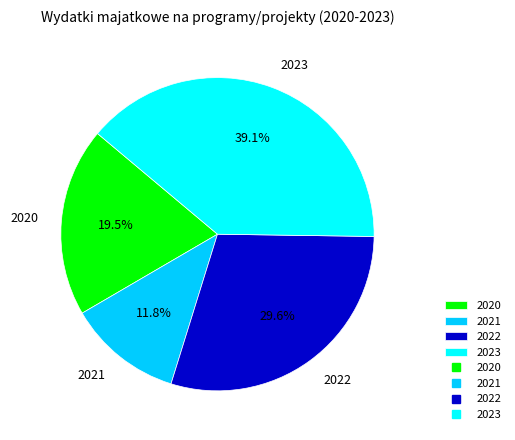

What is the smallest slice in the pie chart?

2021